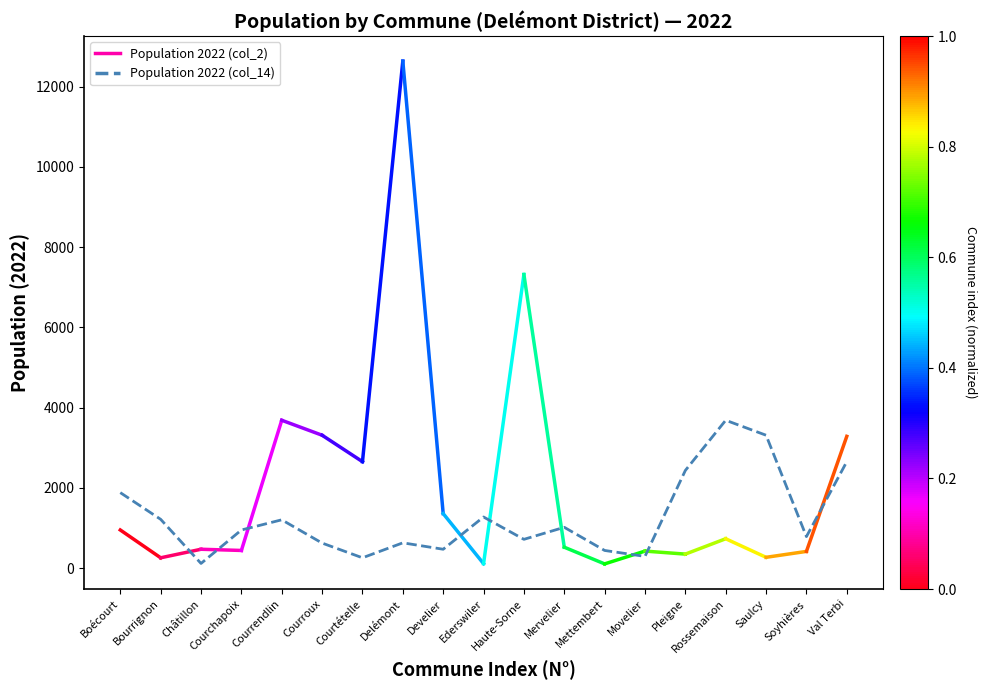

What position from the left is Saulcy?

17